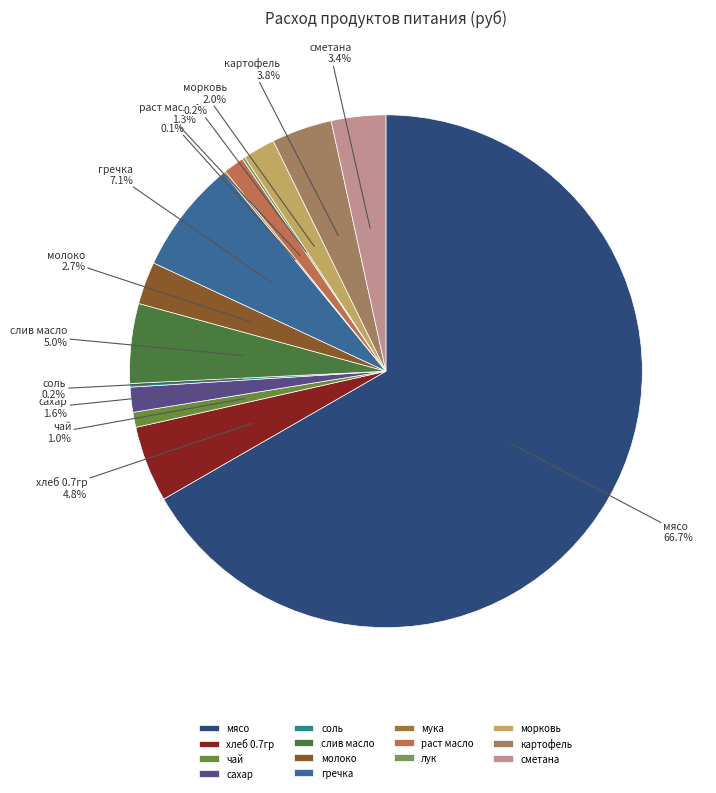

Which category has the biggest portion of the pie?

мясо